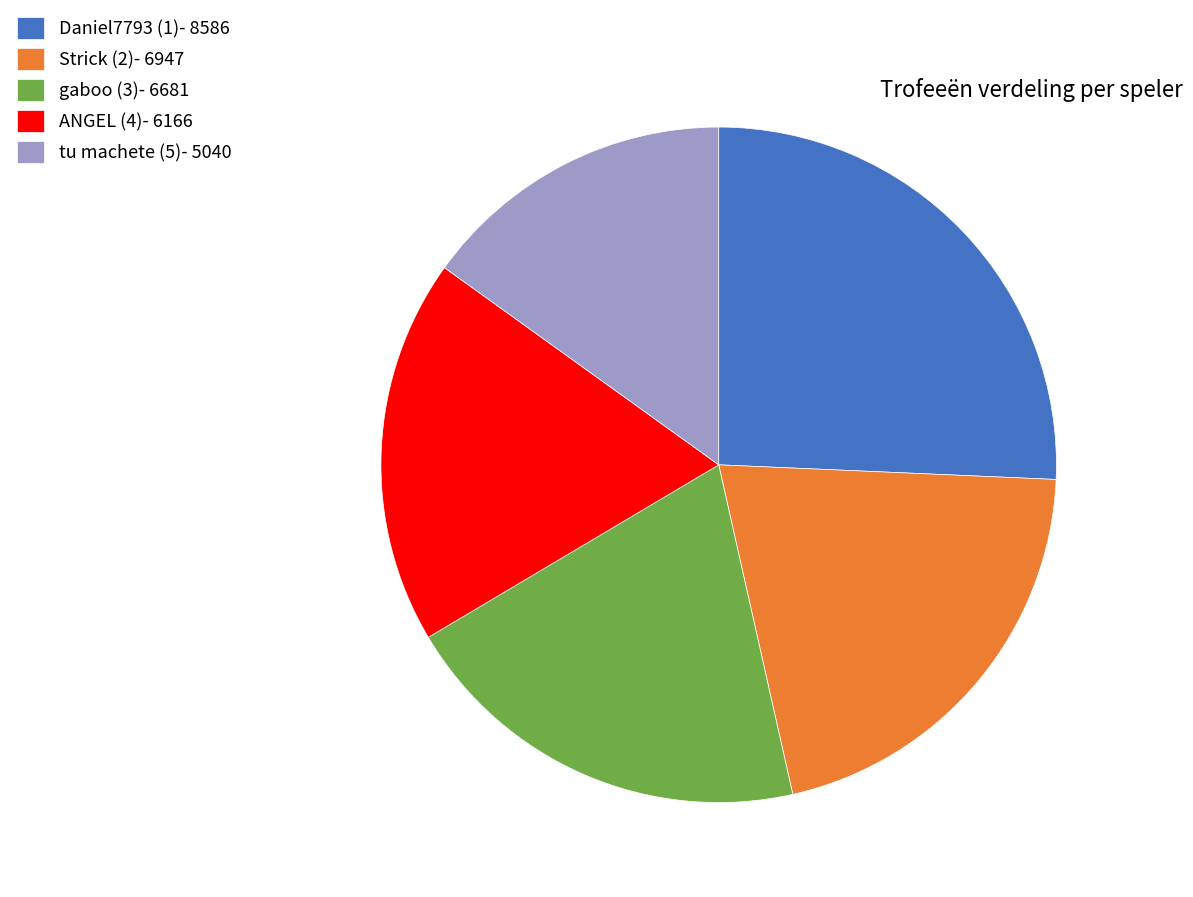

Which category has the biggest portion of the pie?

Daniel7793 (1)